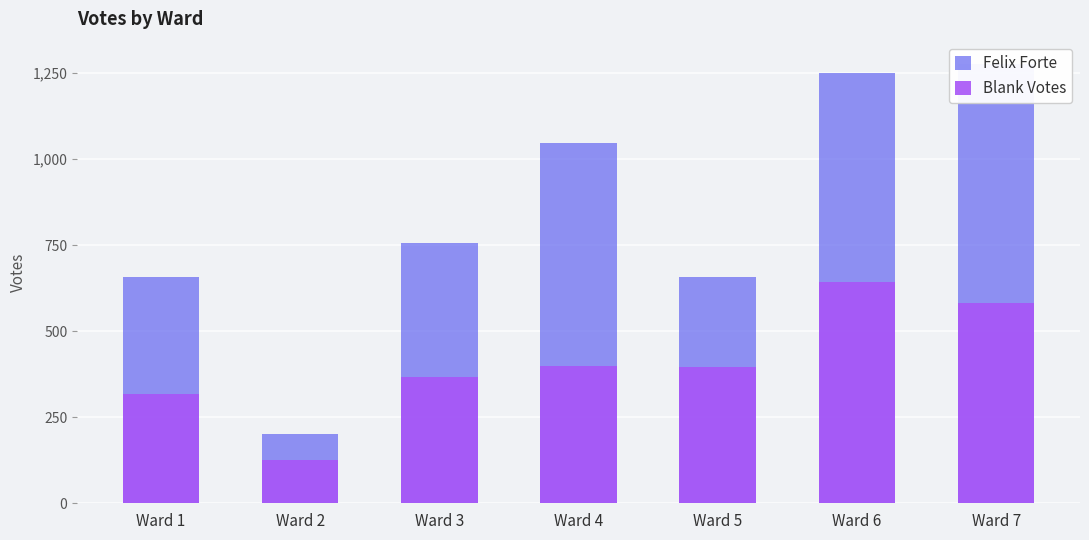

What are all the series names shown in the legend?

Felix Forte, Blank Votes